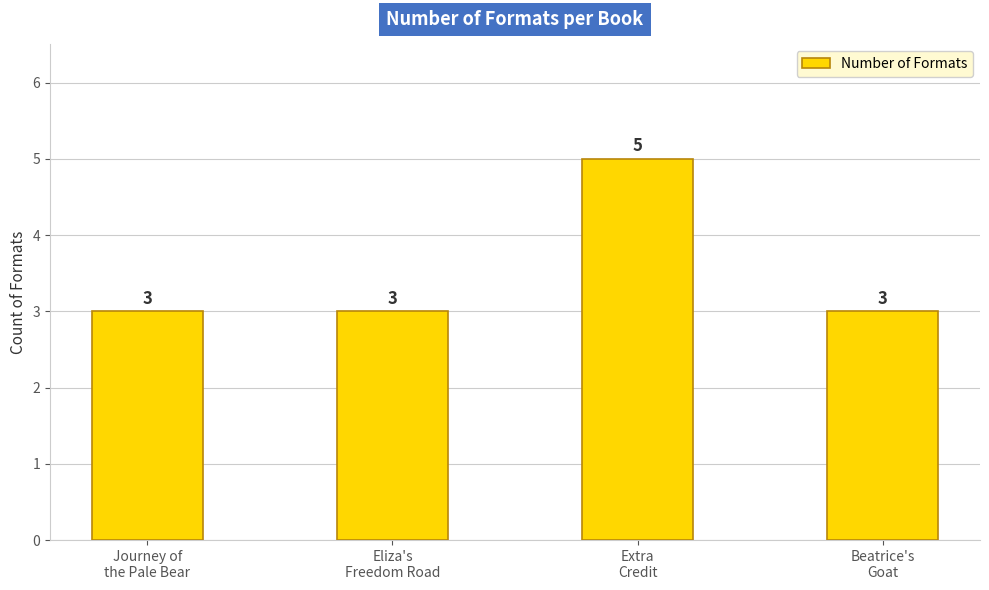

What is the smallest value displayed?

3